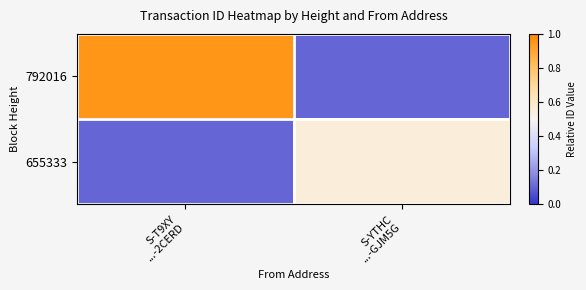

How many categories are shown in the chart?

2